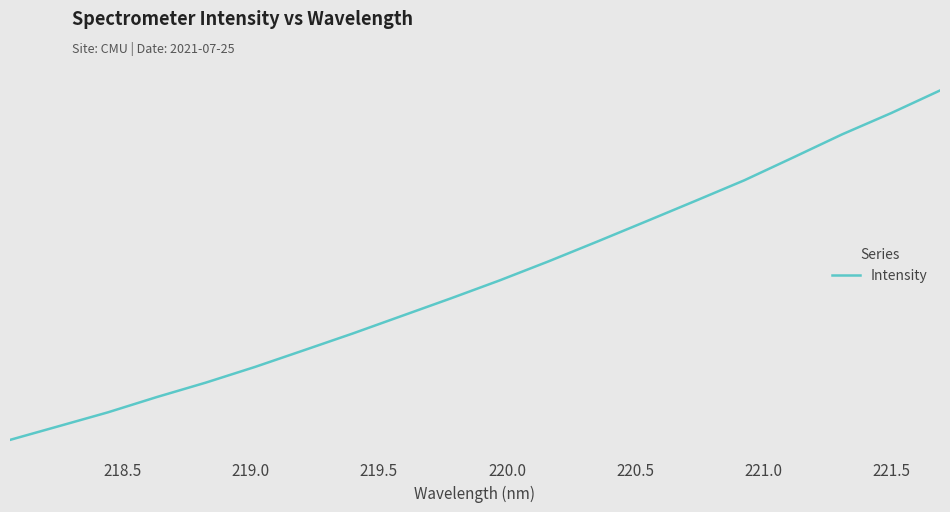

What is the value of the 13th point from the left?

2005.2